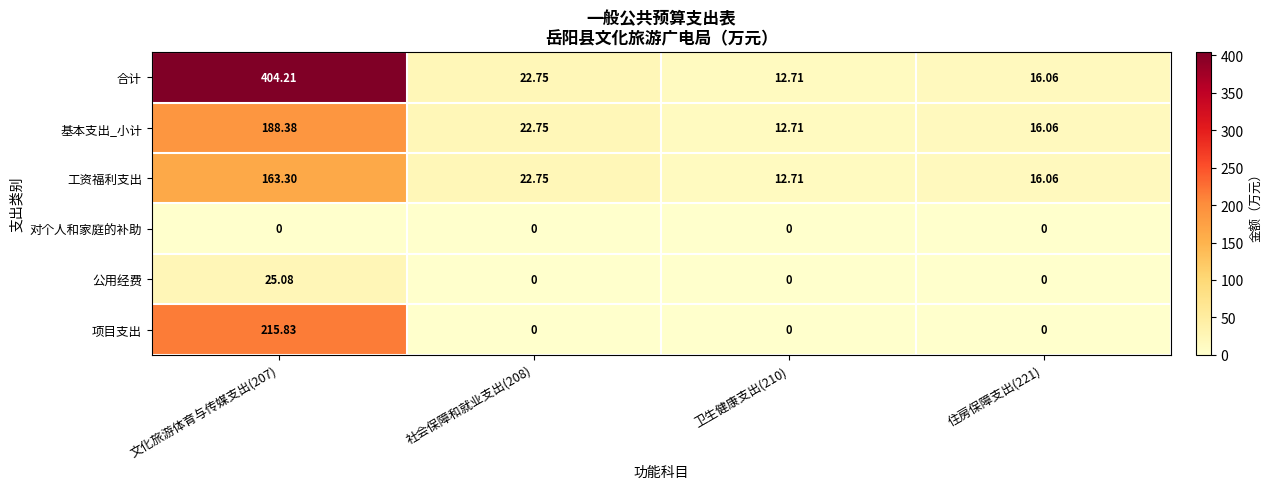

Which series changed the most between 文化旅游体育与传媒支出(207) and 住房保障支出(221)?

合计